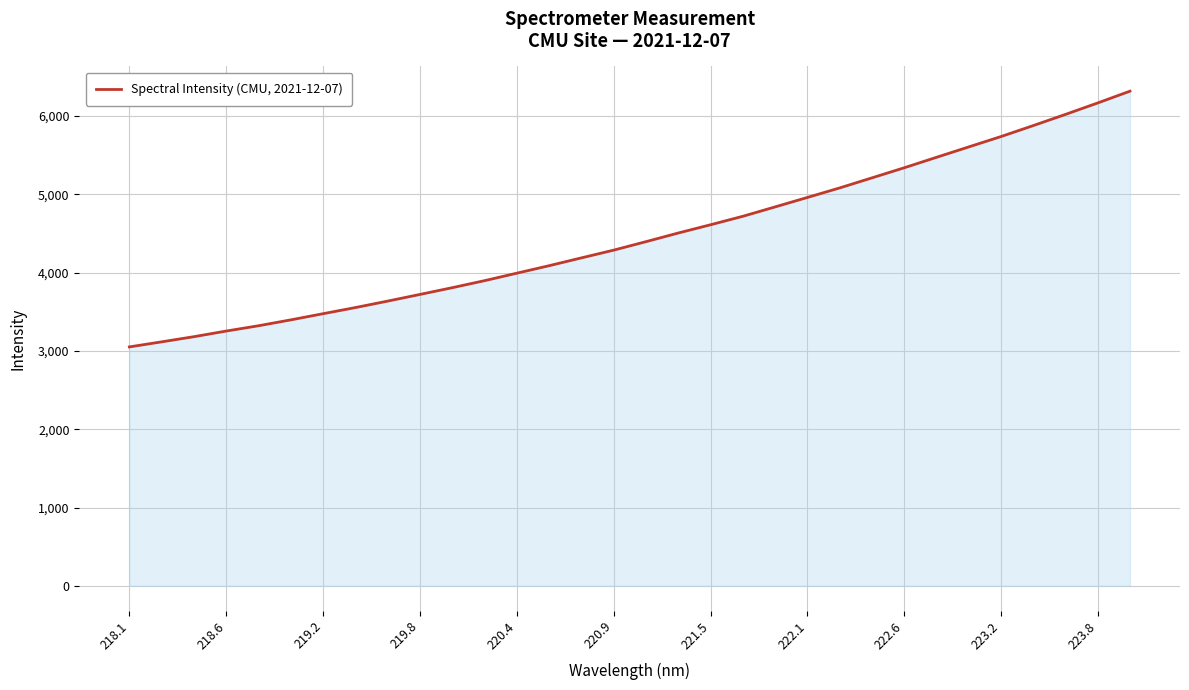

What is the smallest value displayed?

3051.4